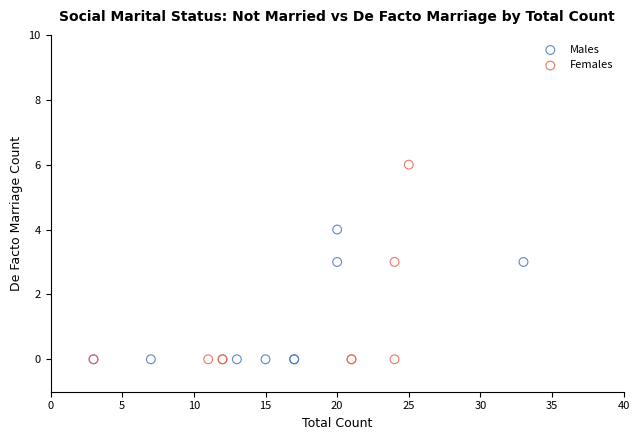

What are all the series names shown in the legend?

Males, Females